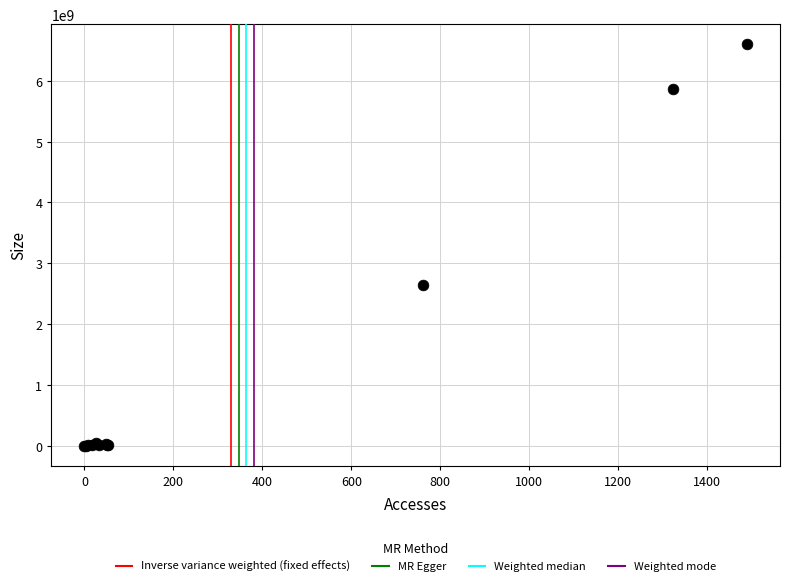

What Y value in the scatter plot is closest to 3300895120?

2643470889